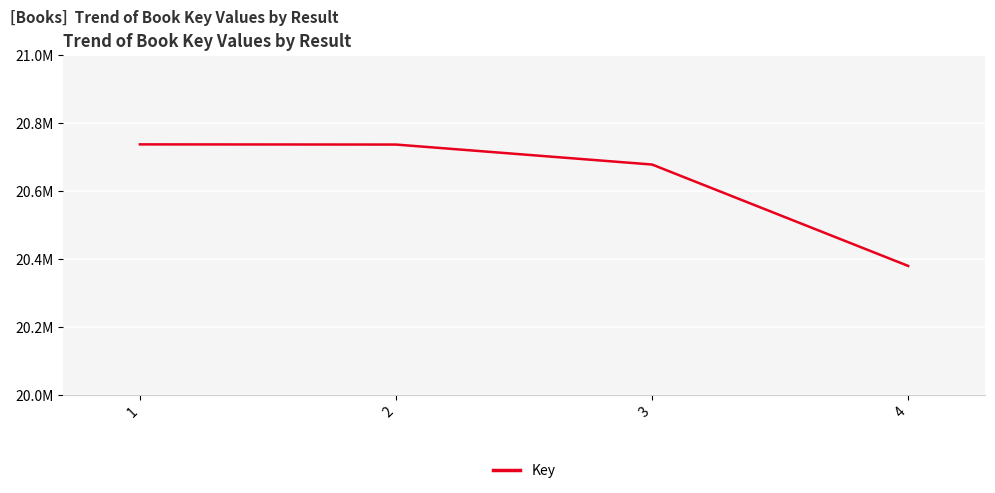

What is the approximate value at 4, to the nearest 10?

20378860